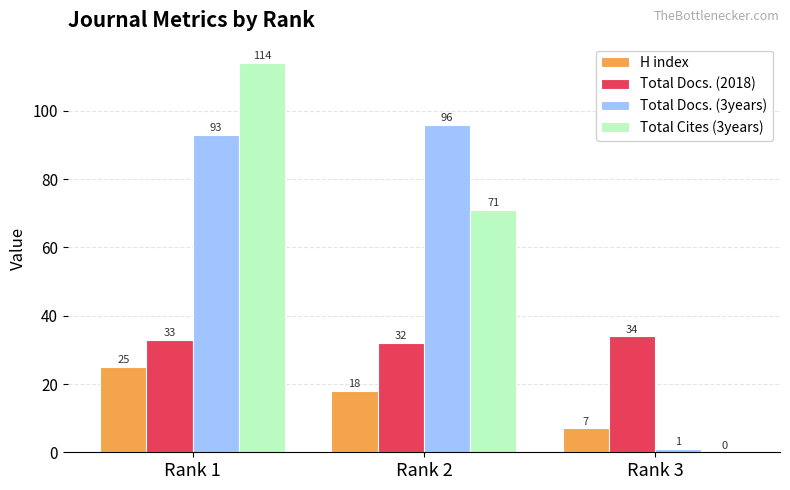

How many distinct data groups are displayed?

4